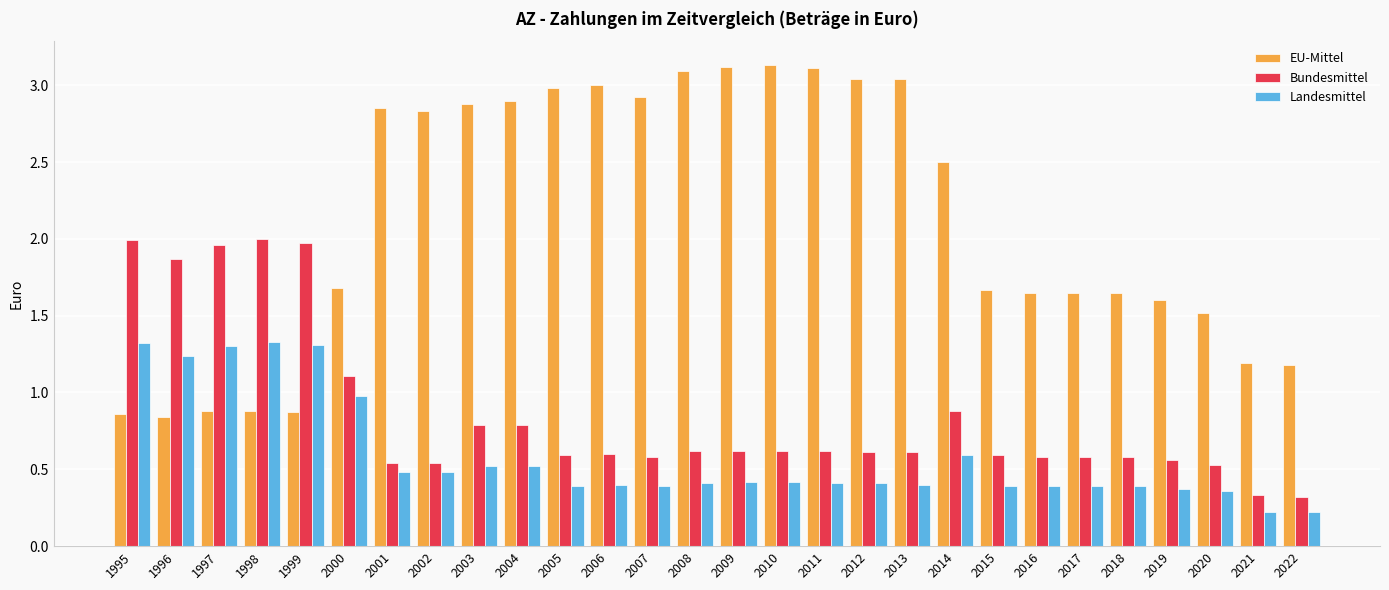

Between 1999 and 2020, which series saw the biggest shift?

Bundesmittel